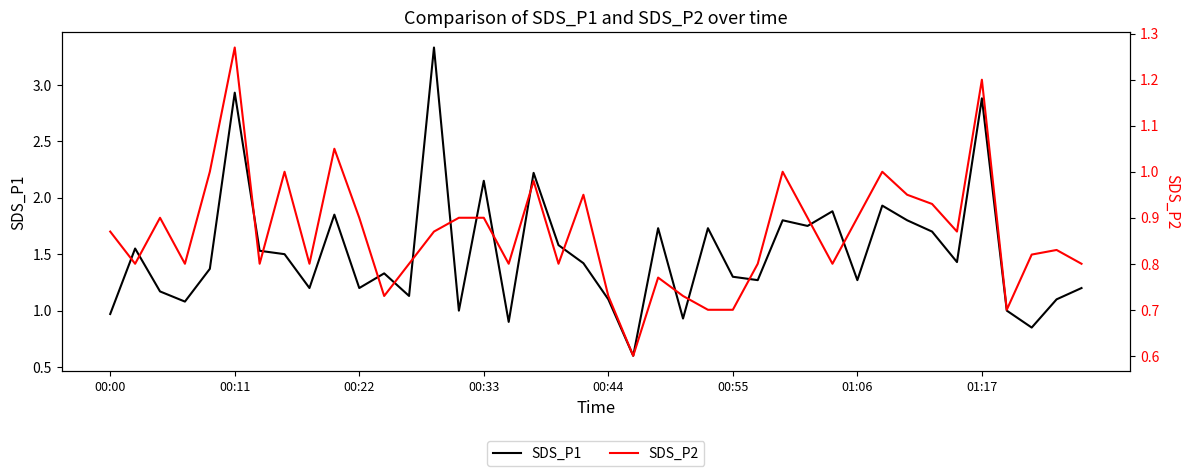

Between 16 and 21, which is larger?

16